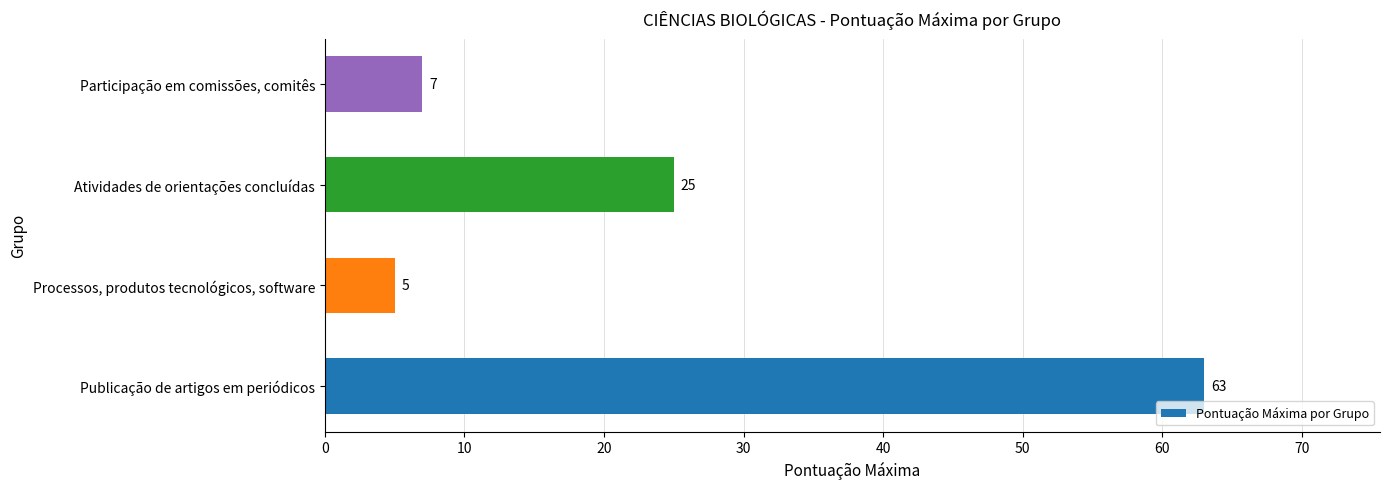

What is the sum of all values?

100